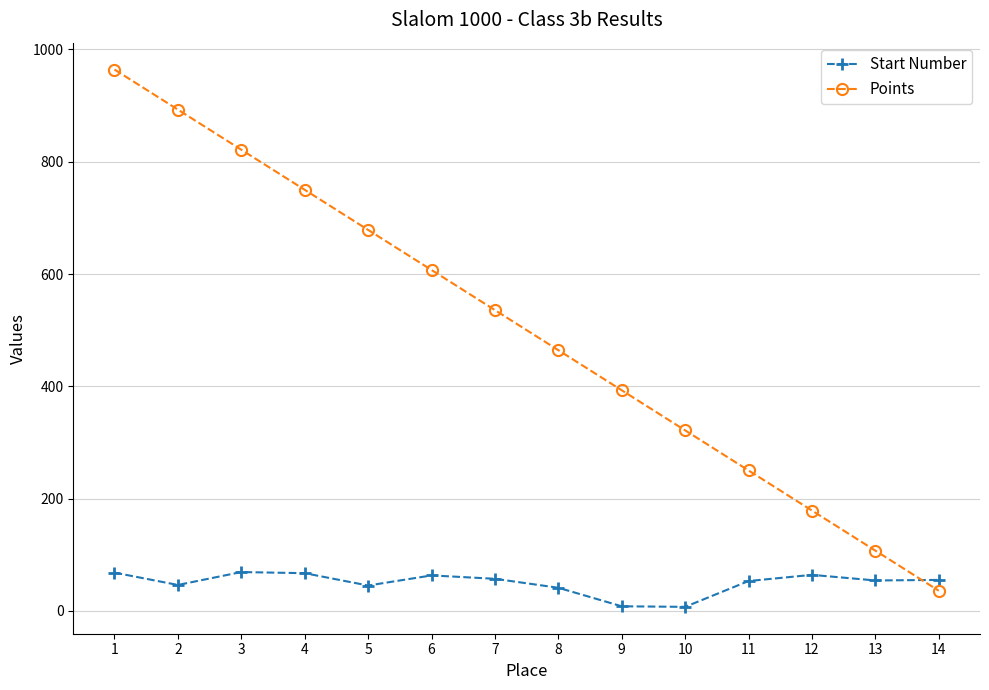

At which category is the sum across all series the highest?

1